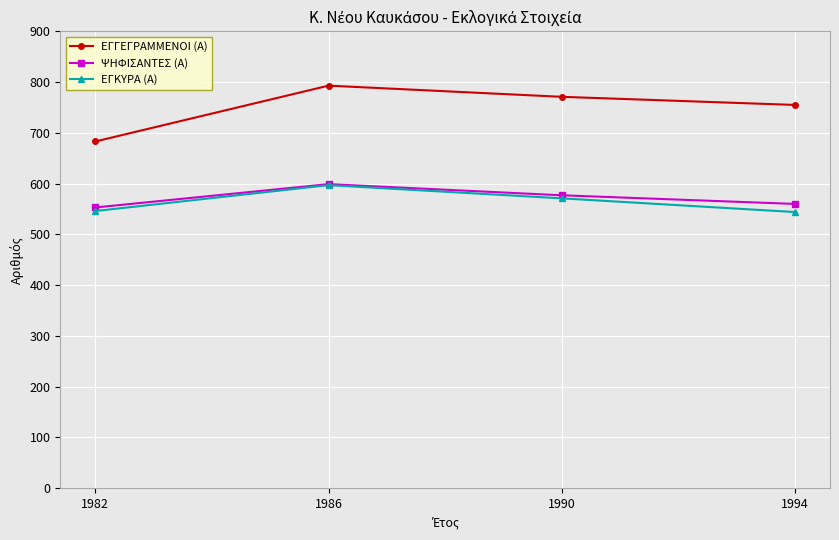

How many lines are shown in the chart?

3